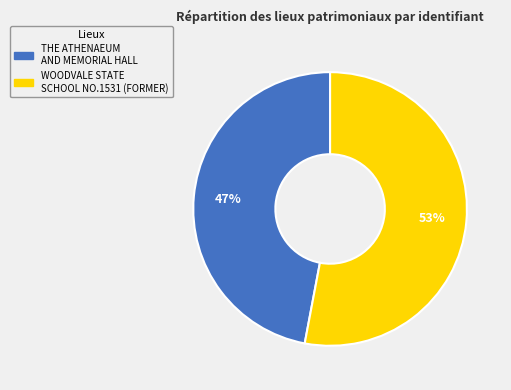

Which category accounts for the majority?

WOODVALE STATE SCHOOL NO.1531 (FORMER)